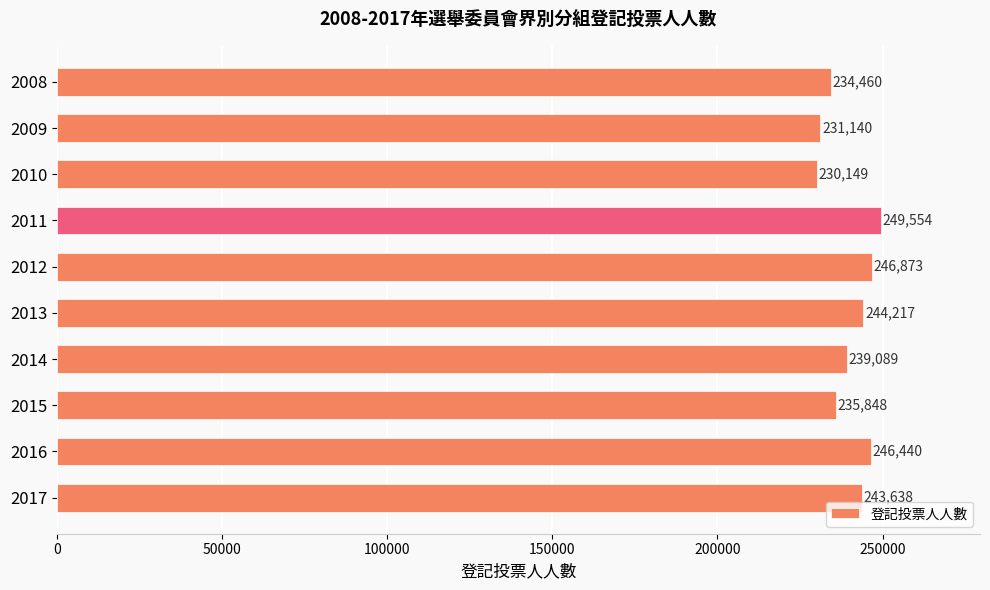

What is the value of the 3rd bar from the top?

230149